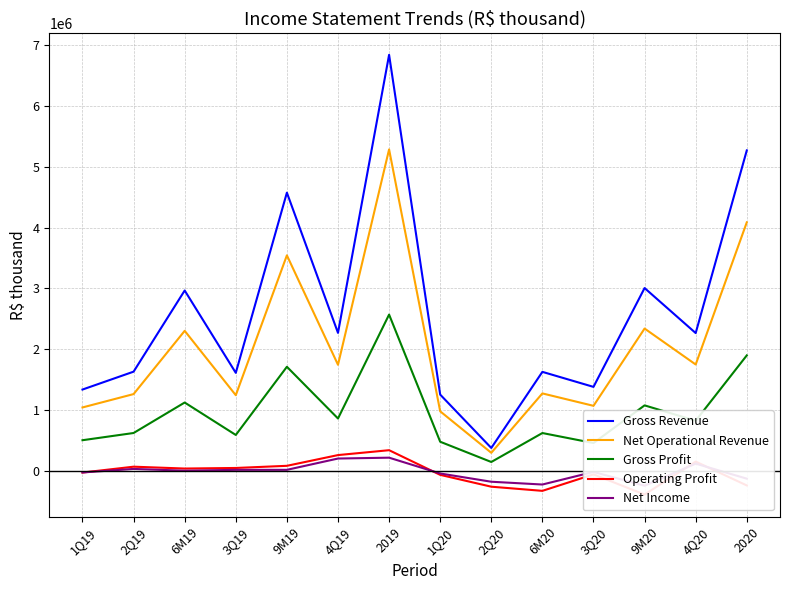

What is the label of the 7th point from the left?

2019